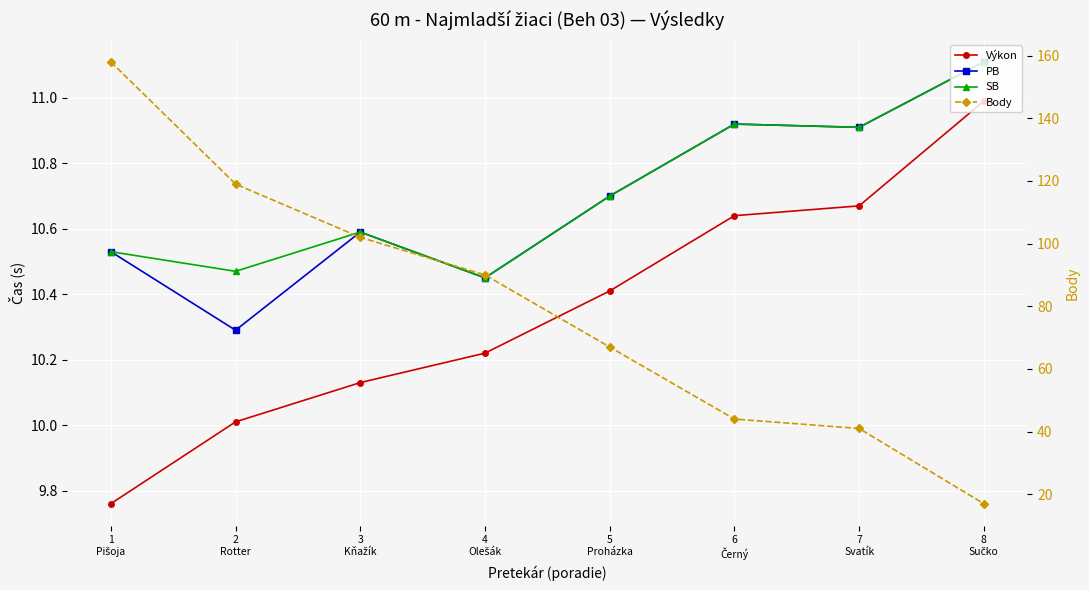

Rank the series by their maximum value, from lowest to highest.

Výkon, PB, SB, Body